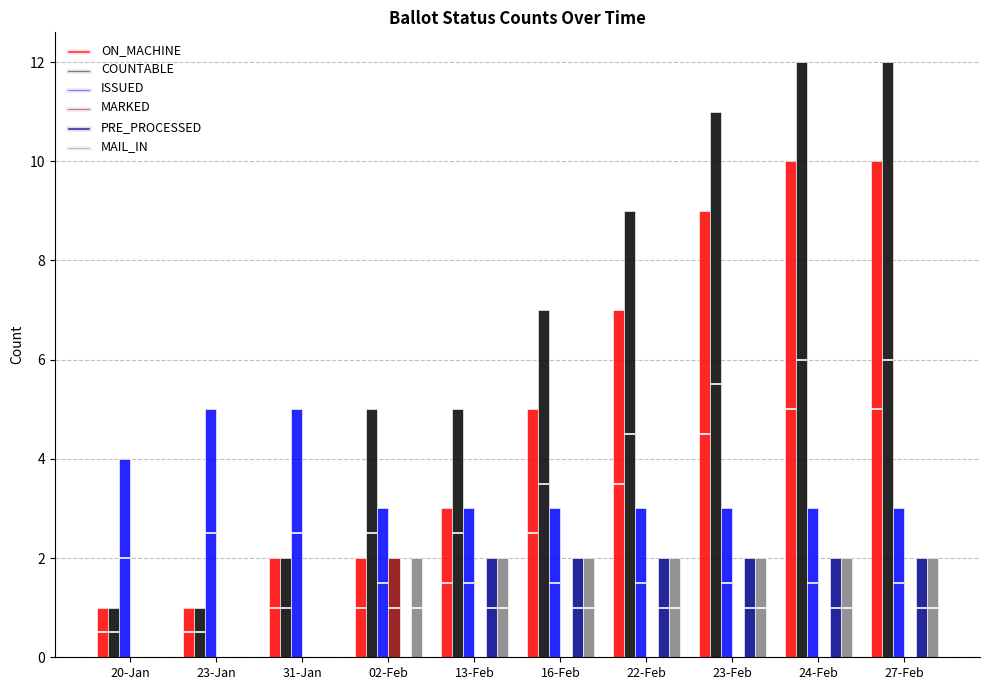

What is the sum of all ON_MACHINE values?

50